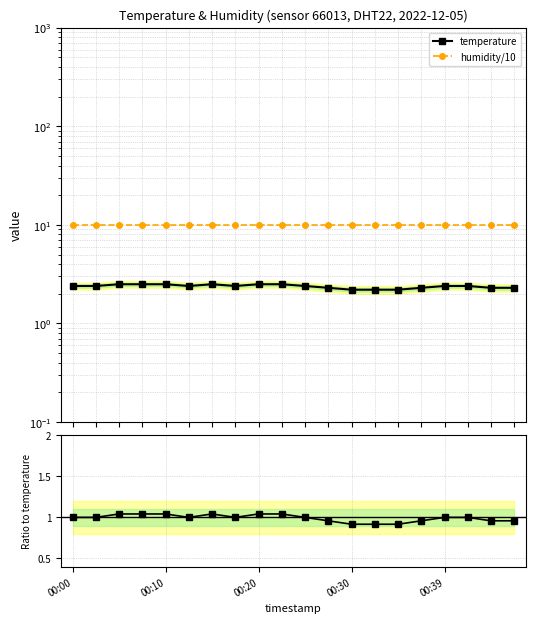

How many lines are shown in the chart?

2